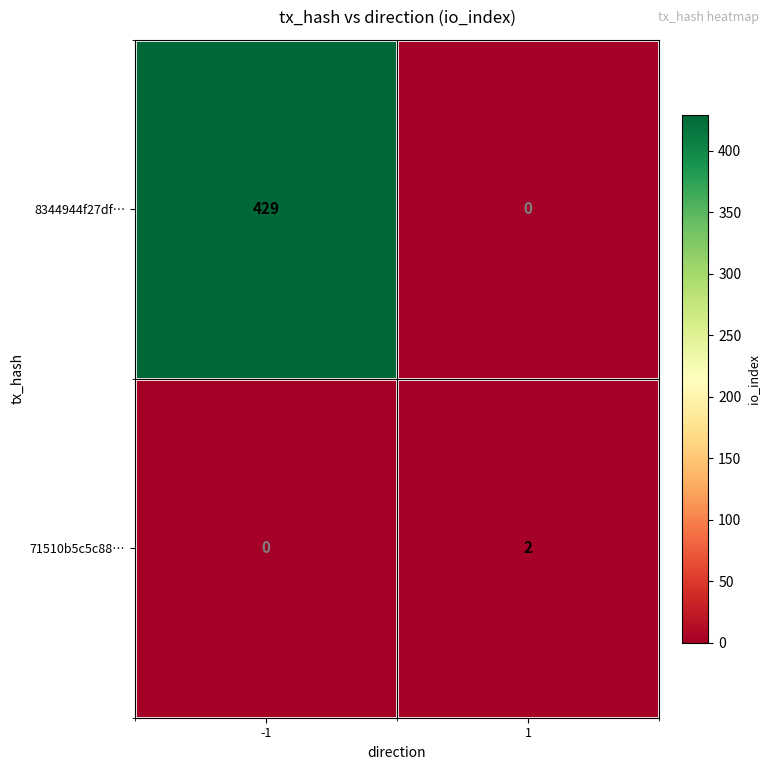

Reading left to right, what are all the values shown in this chart?

8344944f27df…: 429	0
71510b5c5c88…: 0	2